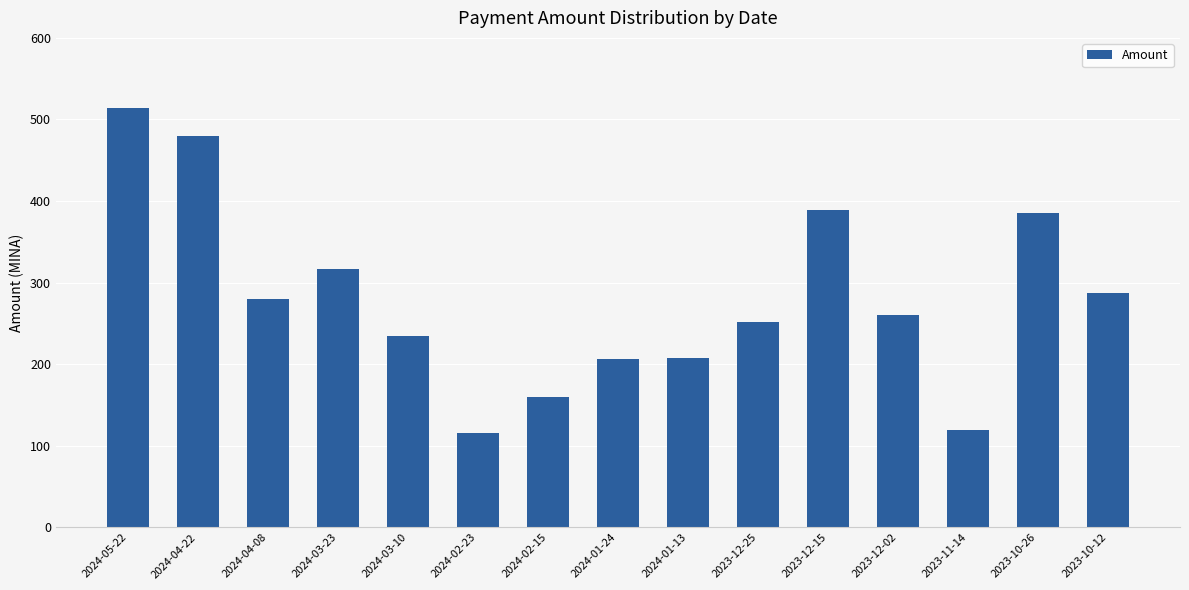

What is the maximum value shown in the chart?

513.8